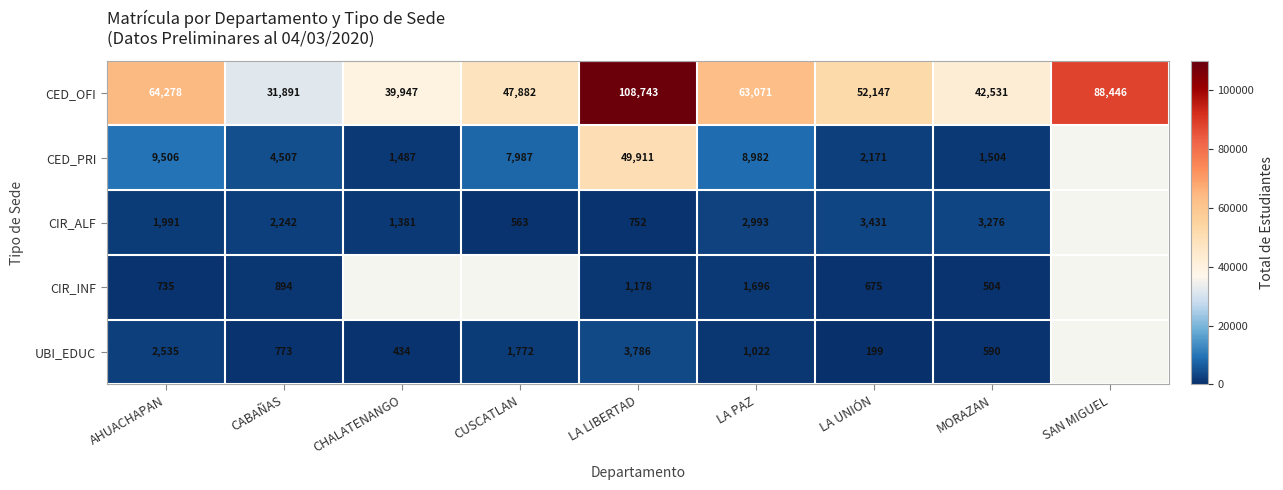

At CABAÑAS, list the series in order from largest to smallest.

CED_OFI, CED_PRI, CIR_ALF, CIR_INF, UBI_EDUC